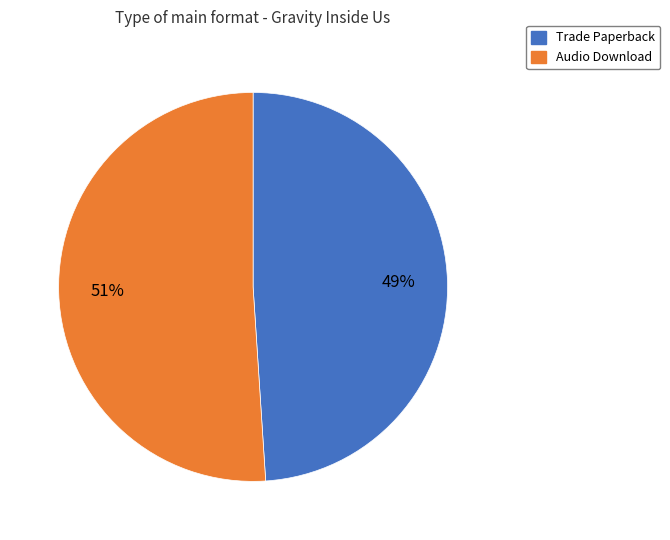

To the nearest percent, what is the average slice percentage?

50%